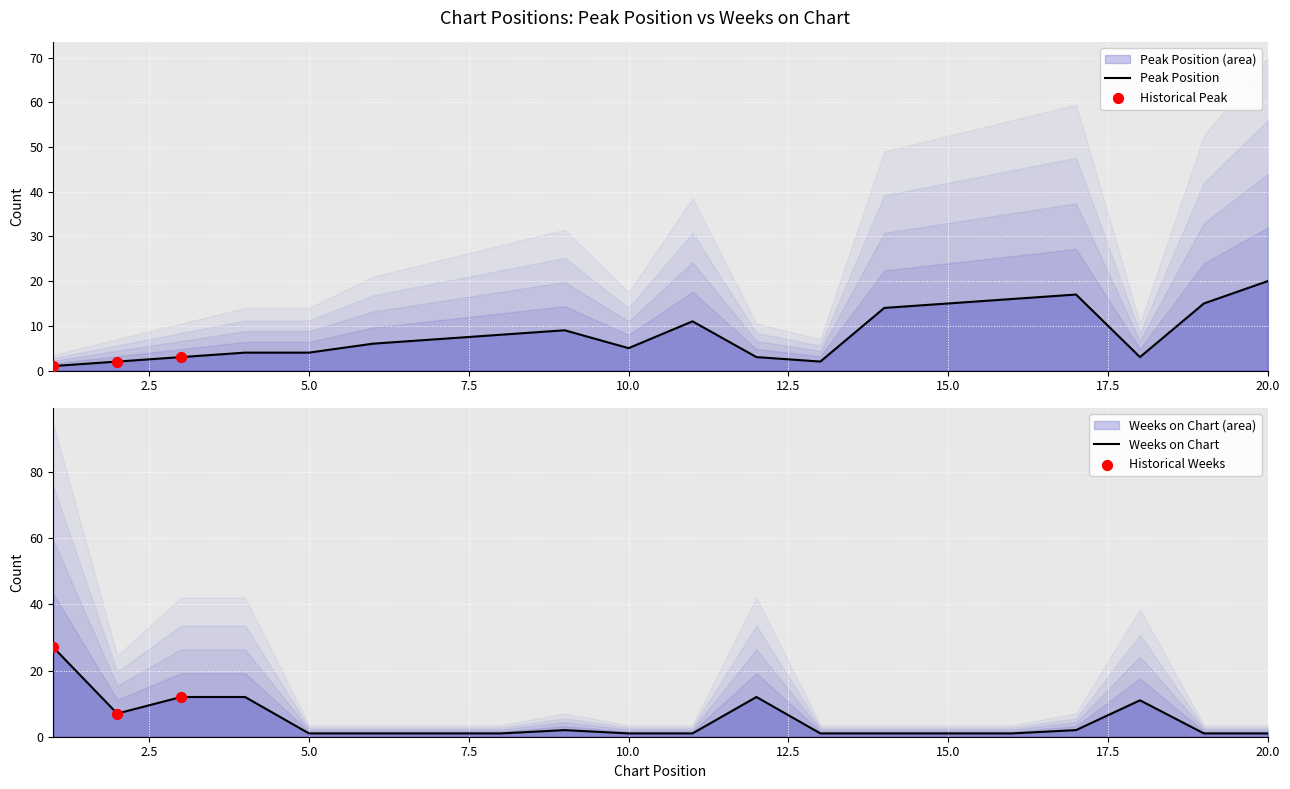

At which category is the sum across all series the highest?

1